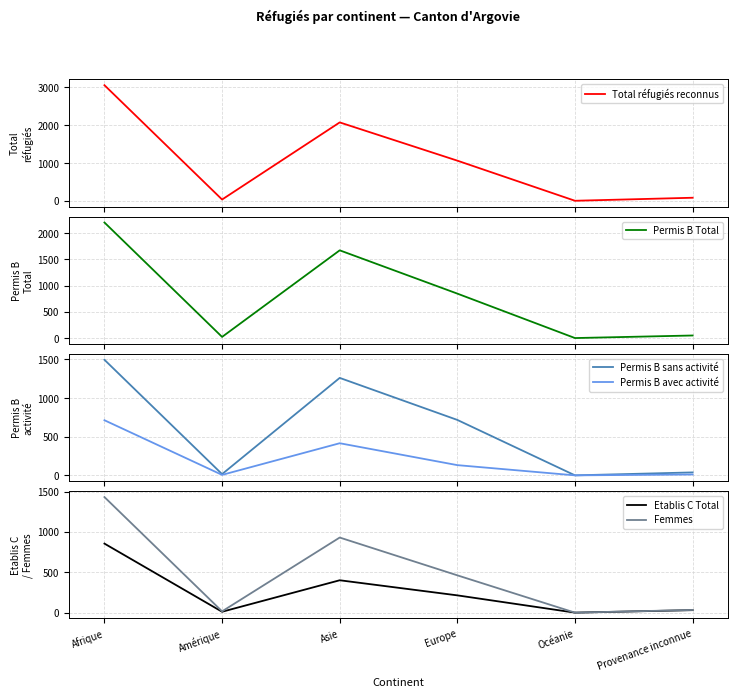

What is the value of the Femmes point at the 6th from the left?

33